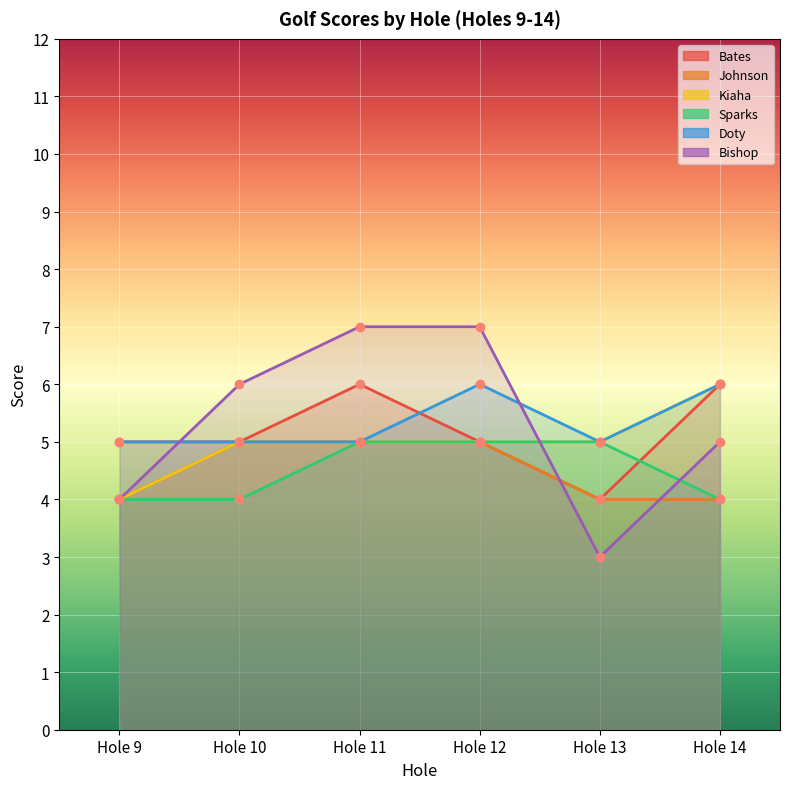

At which label is Johnson closest to 4?

Hole 9